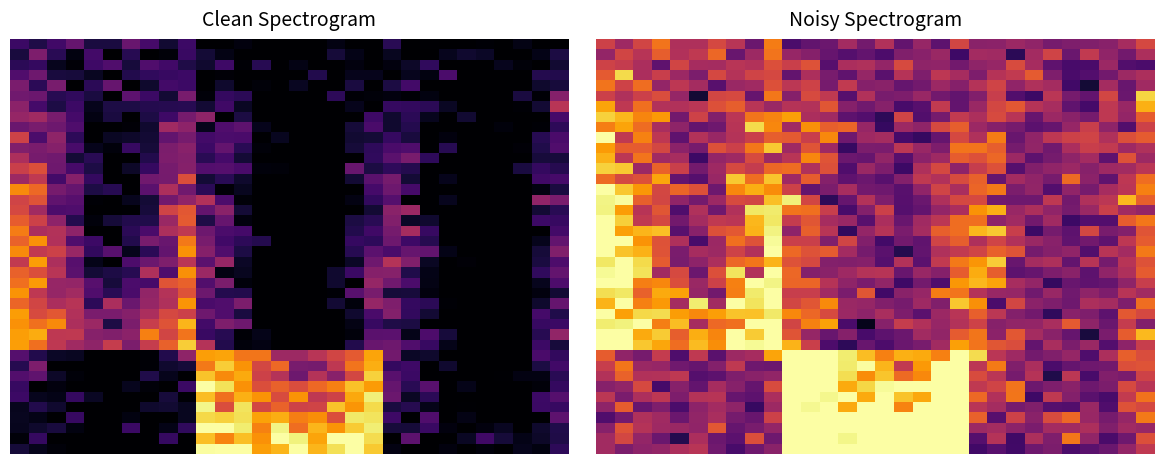

Count the number of data series in this chart.

40